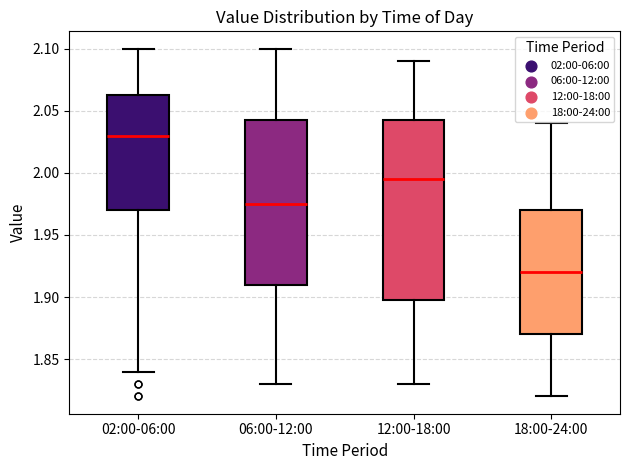

Which box's median line is the lowest?

18:00-24:00